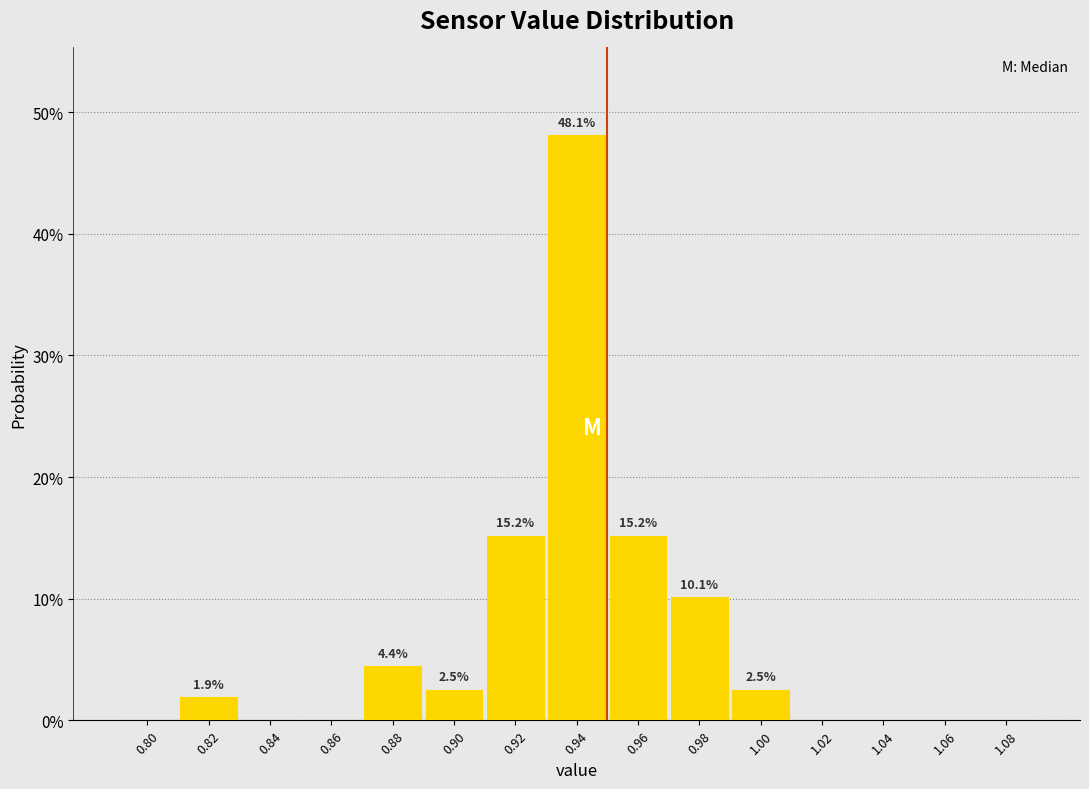

Over which range of the x-axis is the bar tallest?

0.93 to 0.95